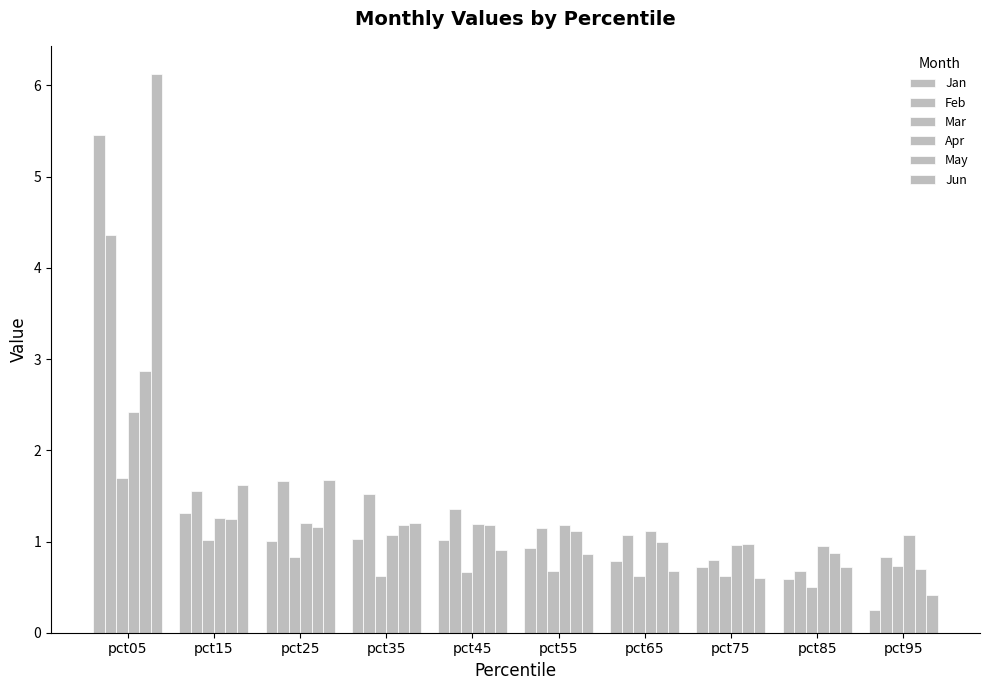

Count the number of categories in the chart.

10